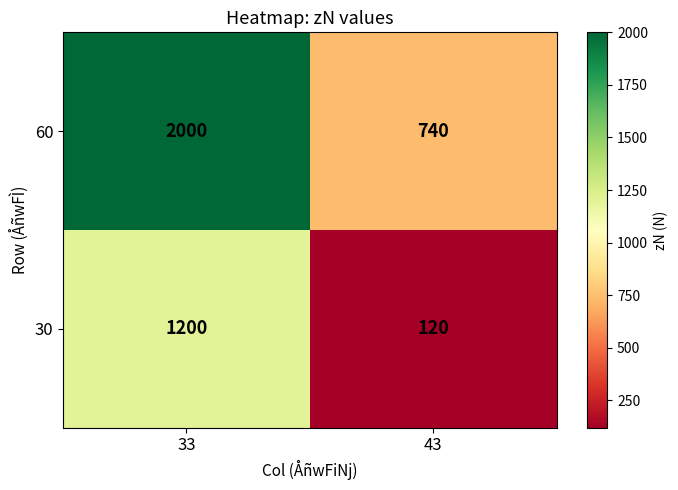

What is the difference between the 60 values at 33 and 43?

1260